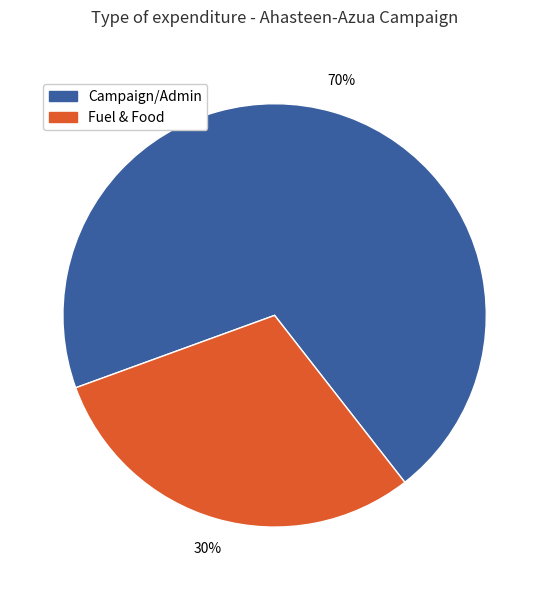

Is there any slice that represents more than half of the pie?

Yes